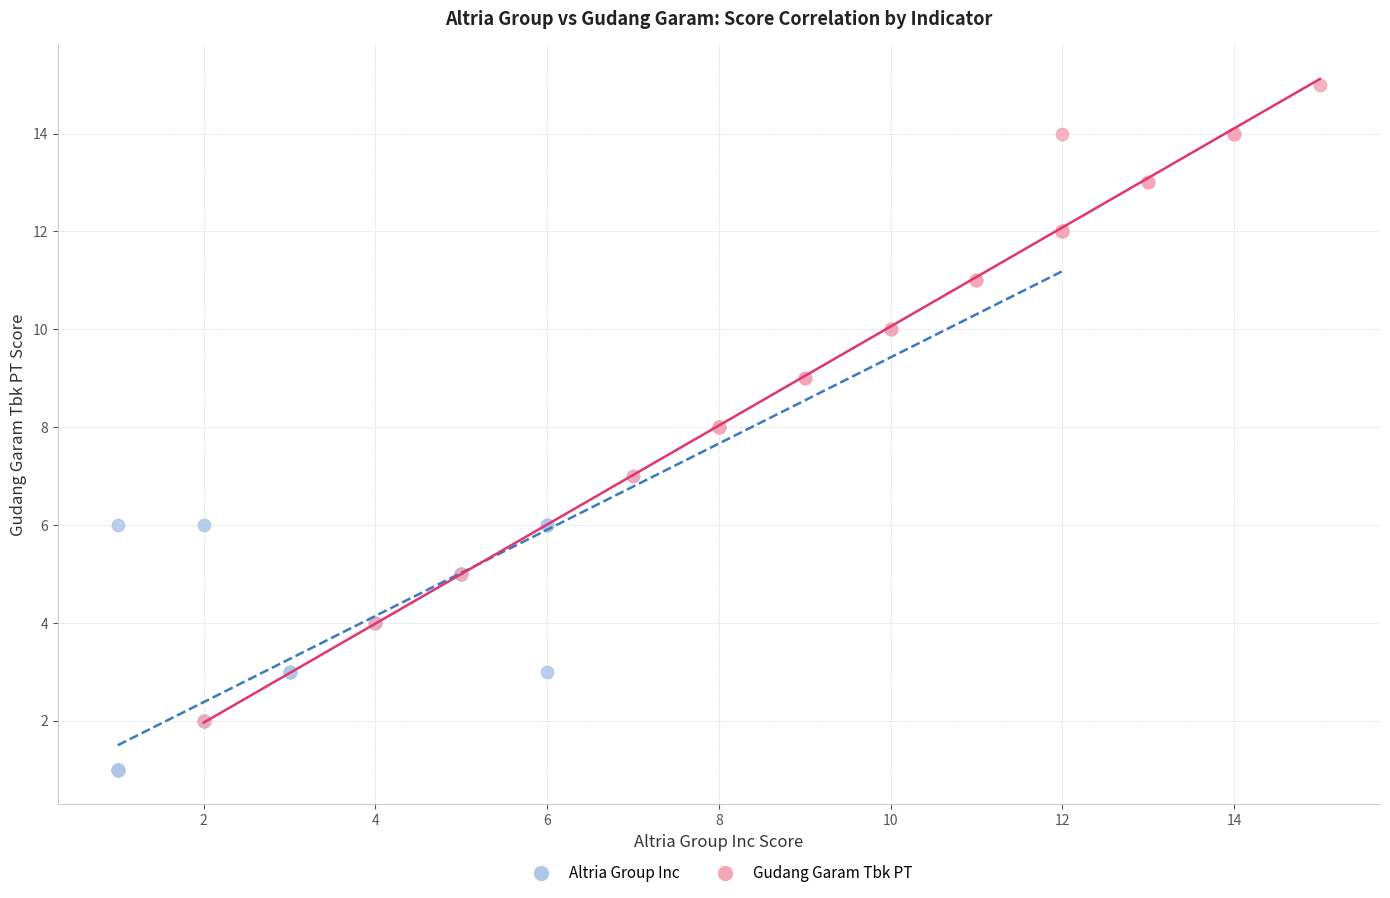

Which series reaches the minimum Y coordinate?

Altria Group Inc